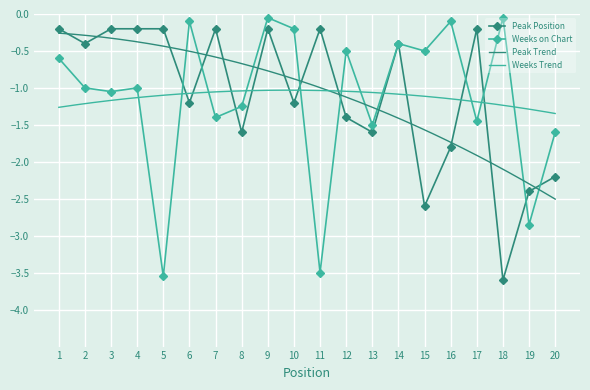

At which category does Weeks on Chart reach its first local peak?

4